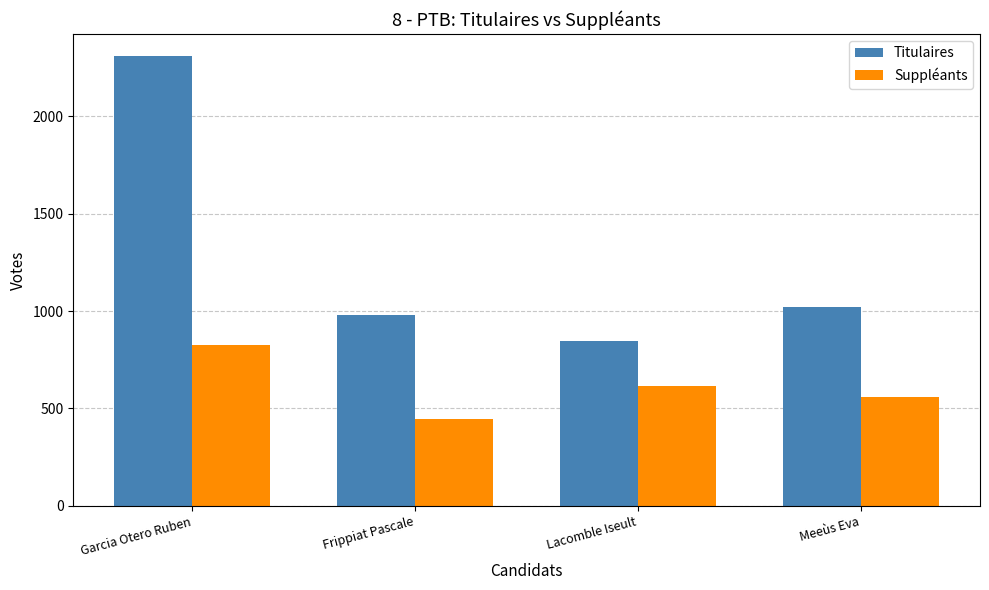

Which label corresponds to the smallest value in the chart?

Frippiat Pascale